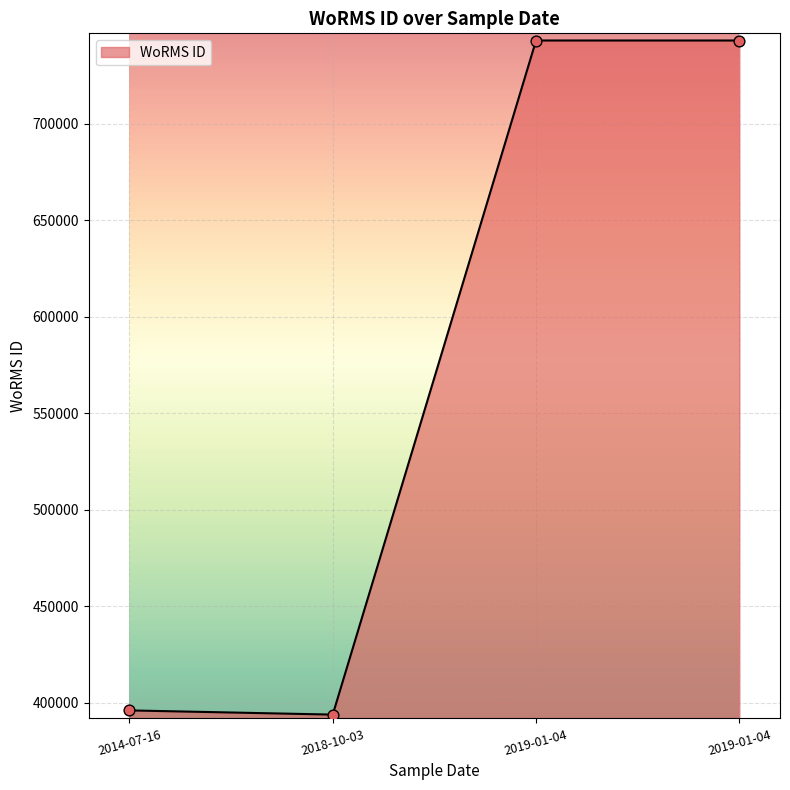

Which has a higher value, 2014-07-16 or 2018-10-03?

2014-07-16